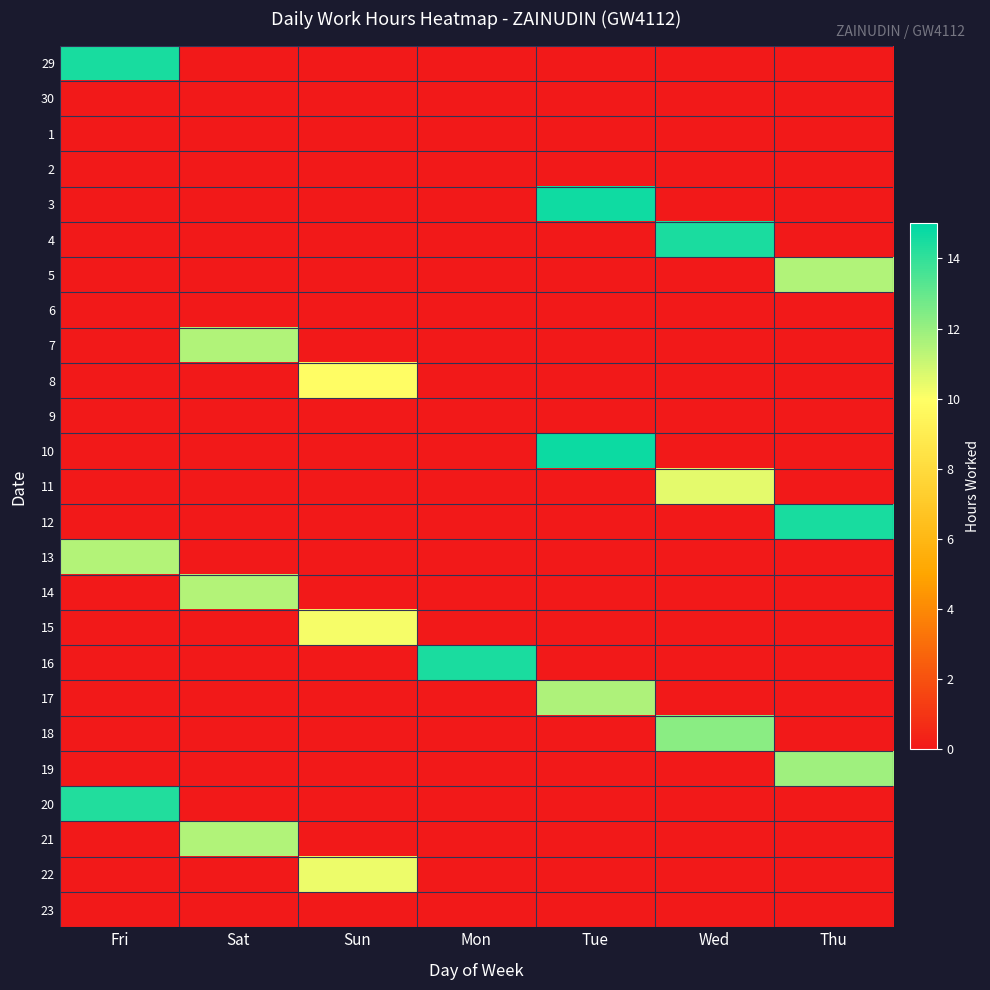

Reading right to left, extract all data points from this chart.

29: Thu=0.0	Wed=0.0	Tue=0.0	Mon=0.0	Sun=0.0	Sat=0.0	Fri=14.5
30: Thu=0.0	Wed=0.0	Tue=0.0	Mon=0.0	Sun=0.0	Sat=0.0	Fri=0.0
1: Thu=0.0	Wed=0.0	Tue=0.0	Mon=0.0	Sun=0.0	Sat=0.0	Fri=0.0
2: Thu=0.0	Wed=0.0	Tue=0.0	Mon=0.0	Sun=0.0	Sat=0.0	Fri=0.0
3: Thu=0.0	Wed=0.0	Tue=14.7	Mon=0.0	Sun=0.0	Sat=0.0	Fri=0.0
4: Thu=0.0	Wed=14.4	Tue=0.0	Mon=0.0	Sun=0.0	Sat=0.0	Fri=0.0
5: Thu=11.5	Wed=0.0	Tue=0.0	Mon=0.0	Sun=0.0	Sat=0.0	Fri=0.0
6: Thu=0.0	Wed=0.0	Tue=0.0	Mon=0.0	Sun=0.0	Sat=0.0	Fri=0.0
7: Thu=0.0	Wed=0.0	Tue=0.0	Mon=0.0	Sun=0.0	Sat=11.5	Fri=0.0
8: Thu=0.0	Wed=0.0	Tue=0.0	Mon=0.0	Sun=9.9	Sat=0.0	Fri=0.0
9: Thu=0.0	Wed=0.0	Tue=0.0	Mon=0.0	Sun=0.0	Sat=0.0	Fri=0.0
10: Thu=0.0	Wed=0.0	Tue=14.7	Mon=0.0	Sun=0.0	Sat=0.0	Fri=0.0
11: Thu=0.0	Wed=10.5	Tue=0.0	Mon=0.0	Sun=0.0	Sat=0.0	Fri=0.0
12: Thu=14.5	Wed=0.0	Tue=0.0	Mon=0.0	Sun=0.0	Sat=0.0	Fri=0.0
13: Thu=0.0	Wed=0.0	Tue=0.0	Mon=0.0	Sun=0.0	Sat=0.0	Fri=11.5
14: Thu=0.0	Wed=0.0	Tue=0.0	Mon=0.0	Sun=0.0	Sat=11.4	Fri=0.0
15: Thu=0.0	Wed=0.0	Tue=0.0	Mon=0.0	Sun=10.2	Sat=0.0	Fri=0.0
16: Thu=0.0	Wed=0.0	Tue=0.0	Mon=14.4	Sun=0.0	Sat=0.0	Fri=0.0
17: Thu=0.0	Wed=0.0	Tue=11.6	Mon=0.0	Sun=0.0	Sat=0.0	Fri=0.0
18: Thu=0.0	Wed=12.3	Tue=0.0	Mon=0.0	Sun=0.0	Sat=0.0	Fri=0.0
19: Thu=11.9	Wed=0.0	Tue=0.0	Mon=0.0	Sun=0.0	Sat=0.0	Fri=0.0
20: Thu=0.0	Wed=0.0	Tue=0.0	Mon=0.0	Sun=0.0	Sat=0.0	Fri=14.3
21: Thu=0.0	Wed=0.0	Tue=0.0	Mon=0.0	Sun=0.0	Sat=11.5	Fri=0.0
22: Thu=0.0	Wed=0.0	Tue=0.0	Mon=0.0	Sun=10.4	Sat=0.0	Fri=0.0
23: Thu=0.0	Wed=0.0	Tue=0.0	Mon=0.0	Sun=0.0	Sat=0.0	Fri=0.0